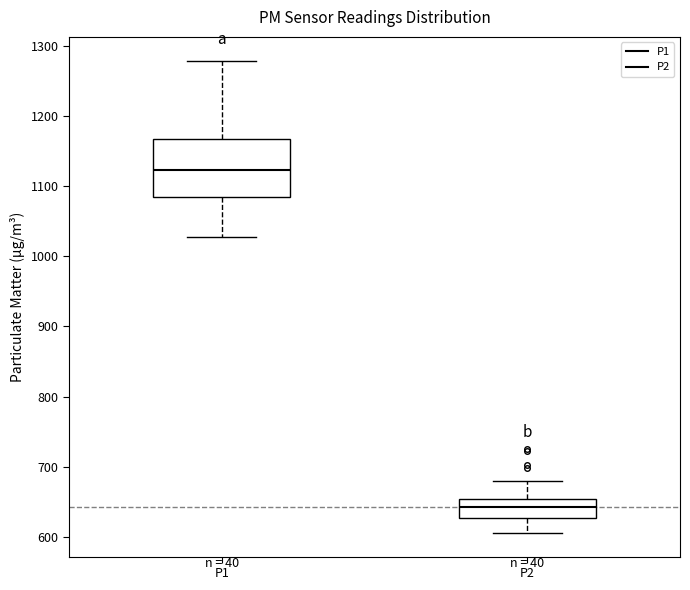

Reading left to right, transcribe this box plot: for each box, give where its median line is, the range the box spans, and where its two whiskers end, as read against the y-axis. The values are not printed on the chart, so give them approximately, as read against the axis.

P1: median 1120, box 1080 to 1170, whiskers 1030 to 1280
P2: median 640, box 630 to 650, whiskers 610 to 680